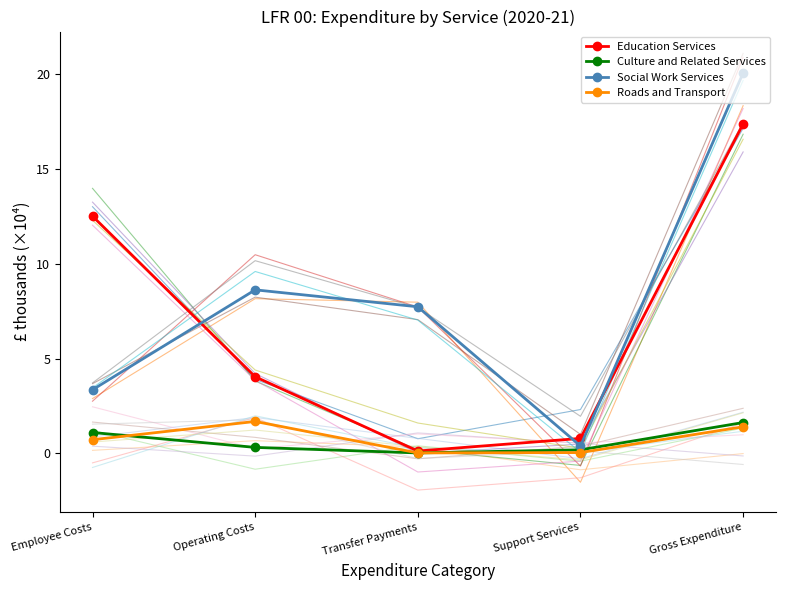

True or false: Roads and Transport and Social Work Services intersect in this chart.

False